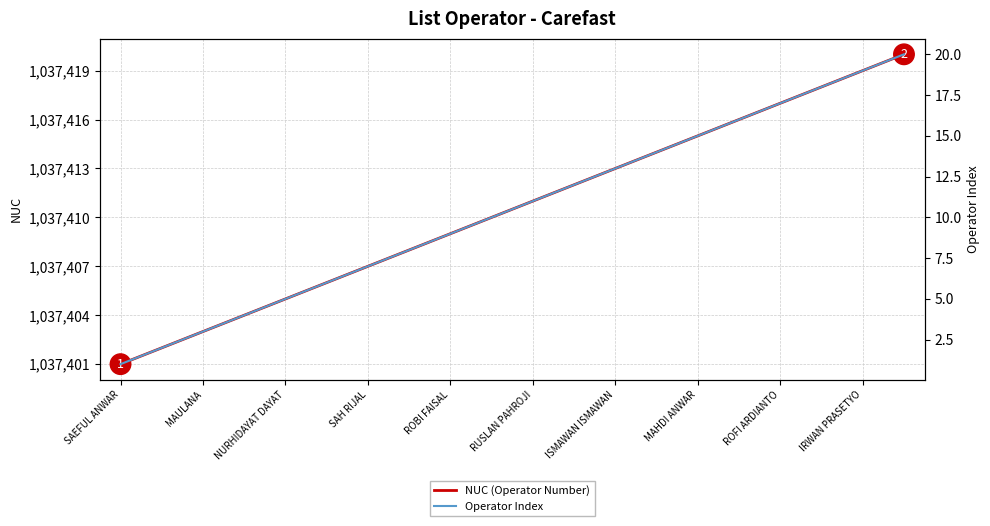

How many lines are shown in the chart?

2